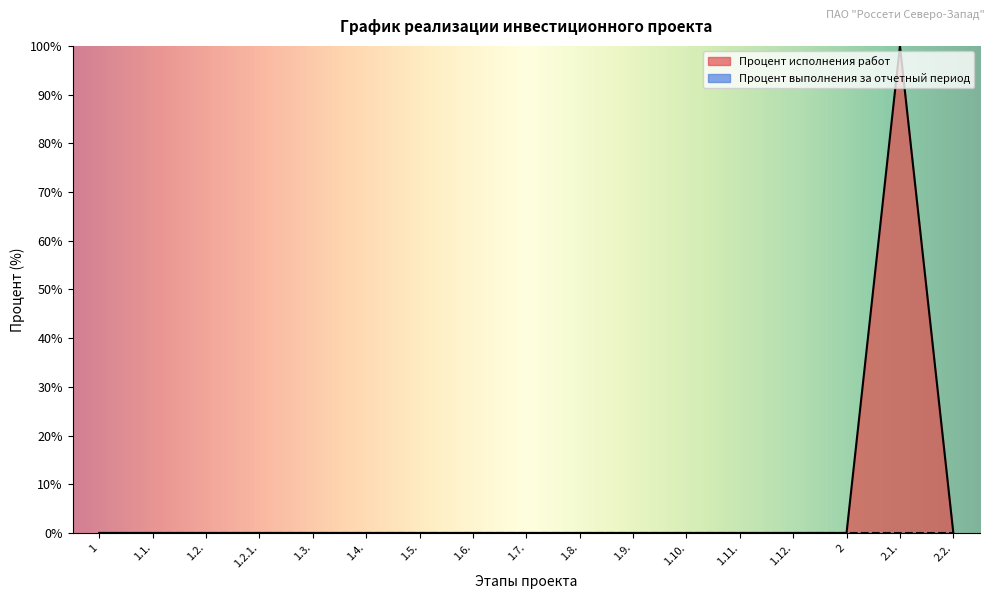

Reading left to right, transcribe all the data shown in this chart.

1=0	1.1.=0	1.2.=0	1.2.1.=0	1.3.=0	1.4.=0	1.5.=0	1.6.=0	1.7.=0	1.8.=0	1.9.=0	1.10.=0	1.11.=0	1.12.=0	2=0	2.1.=100	2.2.=0